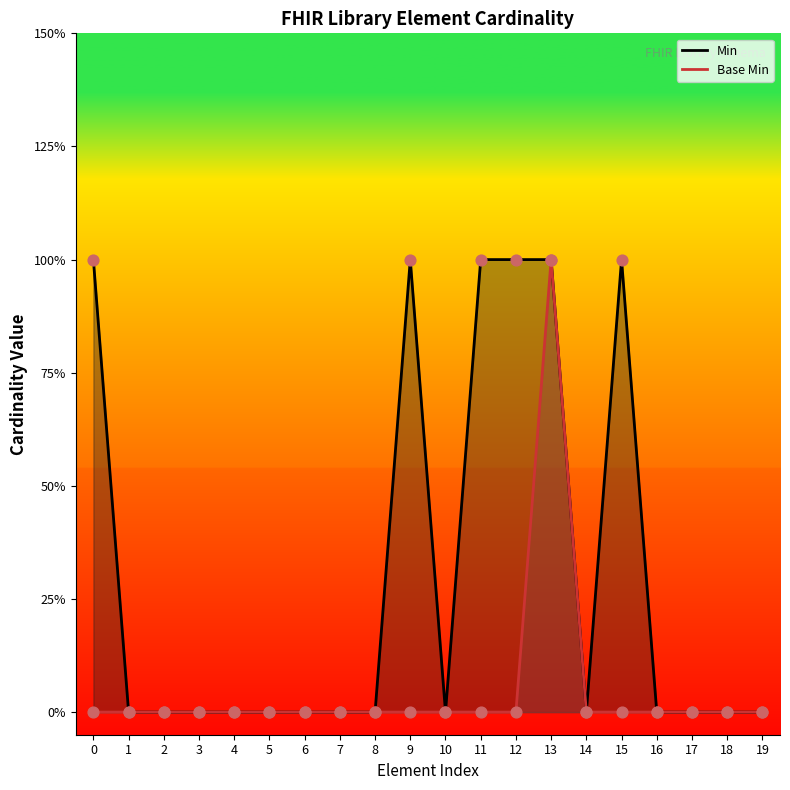

Which series has the largest total across all categories?

Min